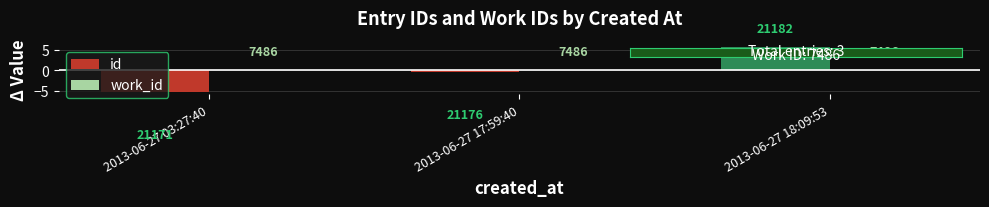

Does the chart contain any negative values?

Yes